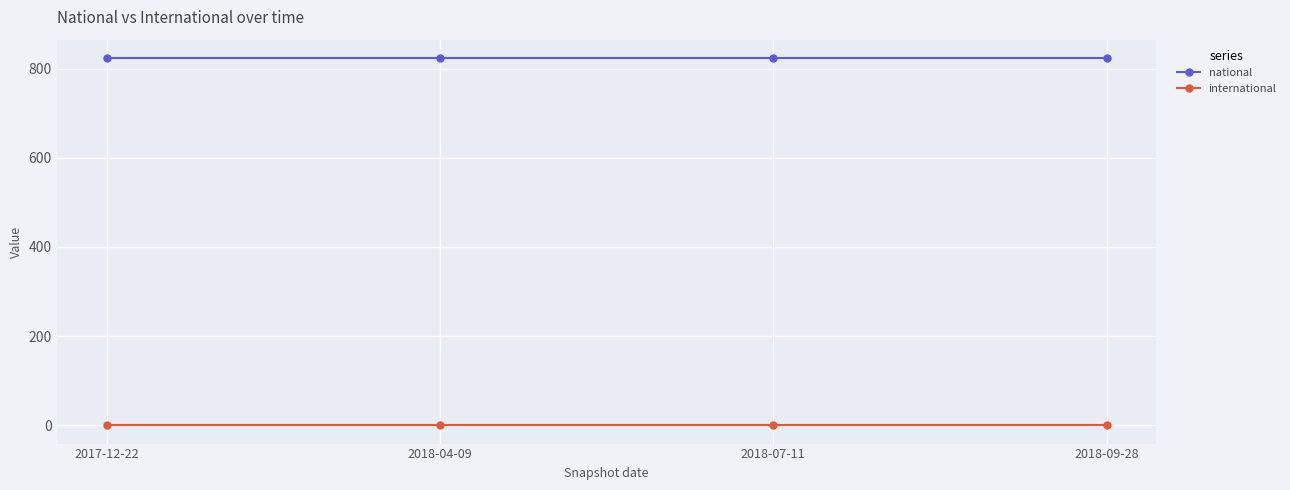

True or false: national has more than 2 interior local peaks.

False